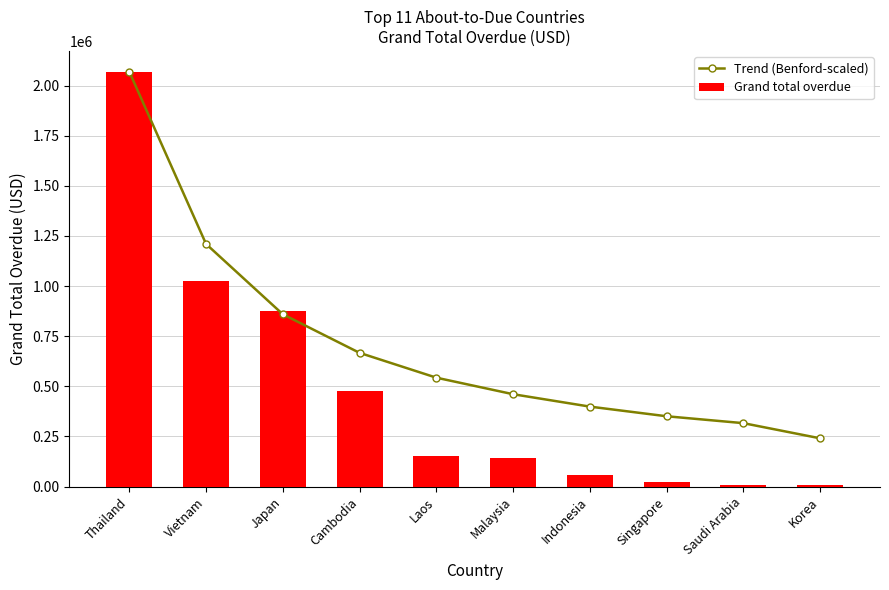

What is the sum of all Grand total overdue values?

4833453.7